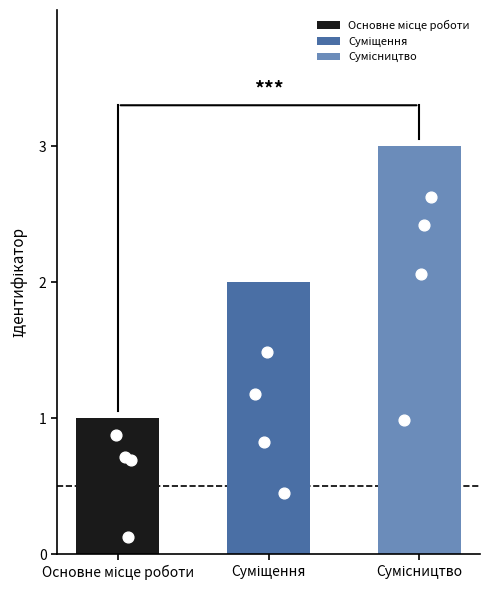

What is the change in value from Суміщення to Сумісництво?

+1